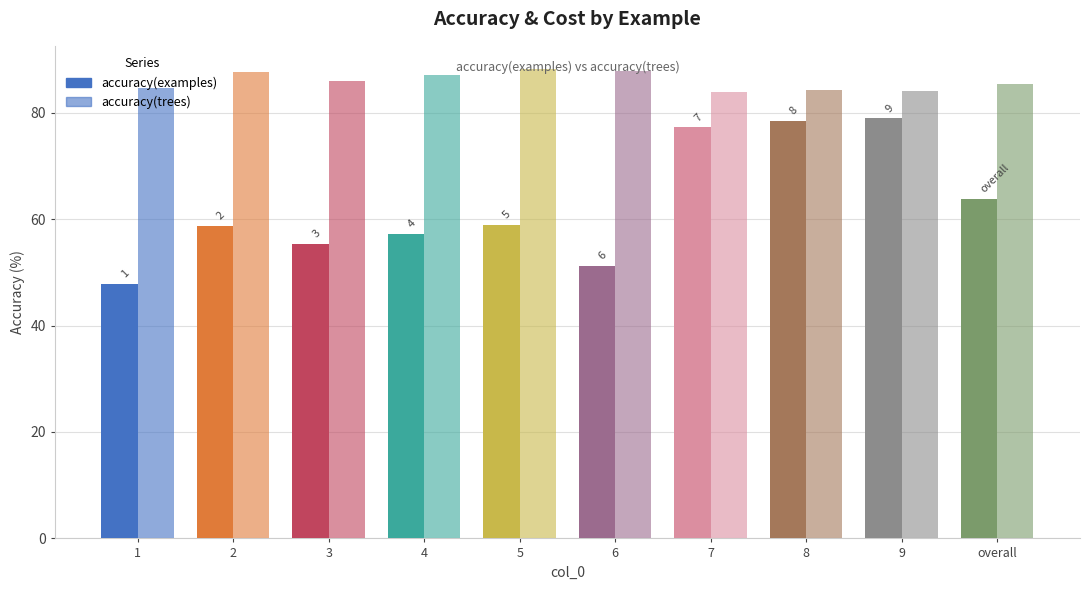

How many bars are there in total?

20